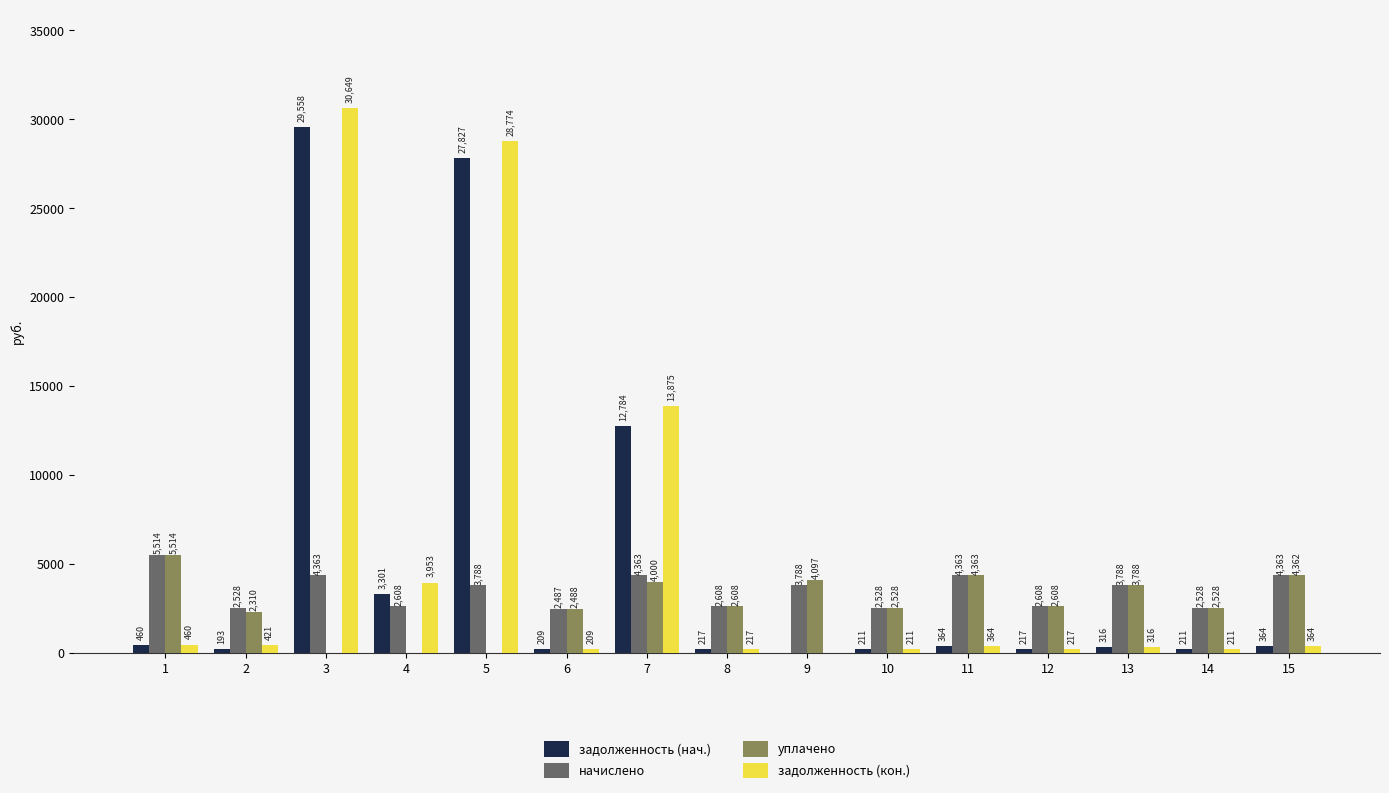

Which series has the largest total across all categories?

задолженность (кон.)